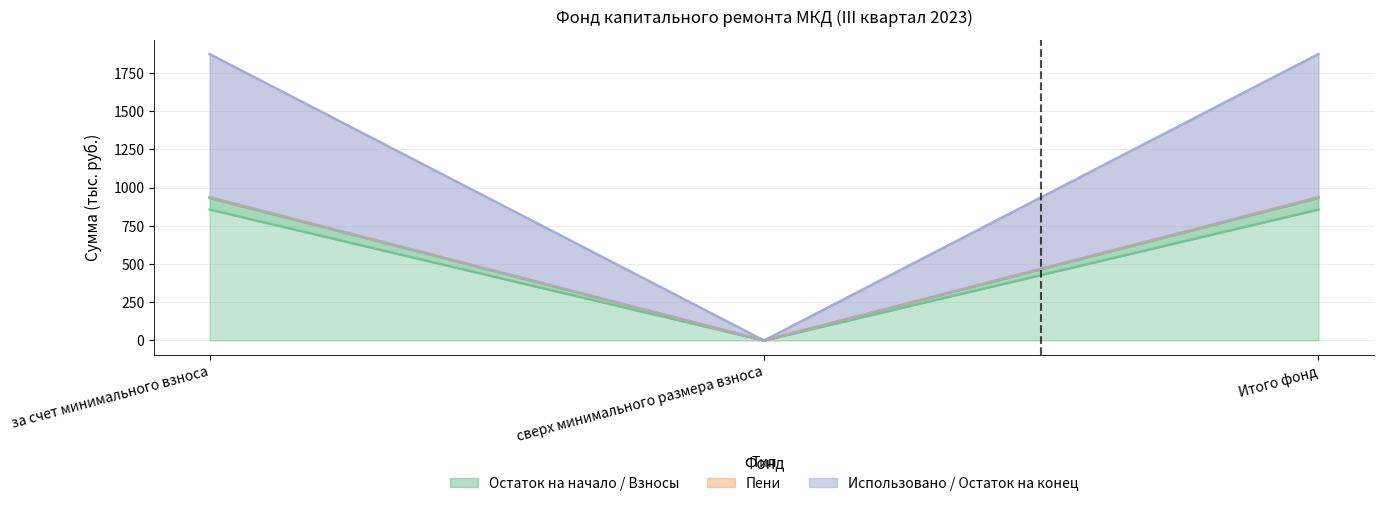

Which category has the highest value across all series?

за счет минимального взноса